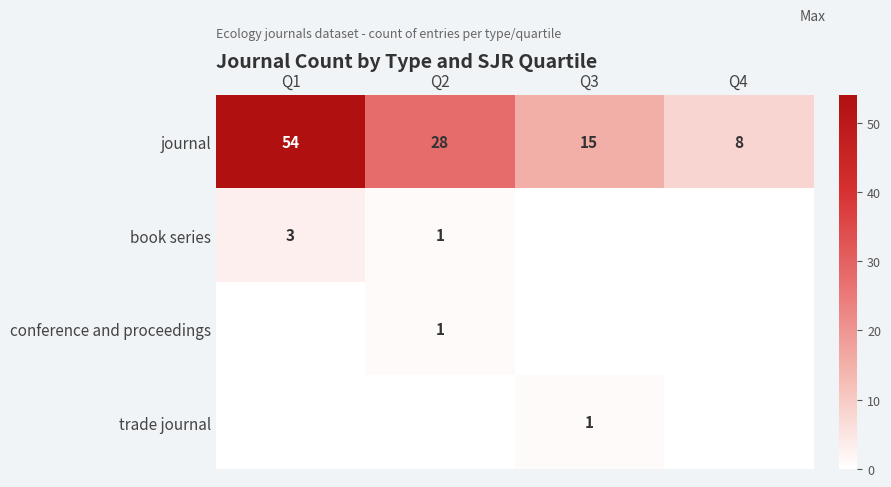

What is the maximum value shown in the chart?

54